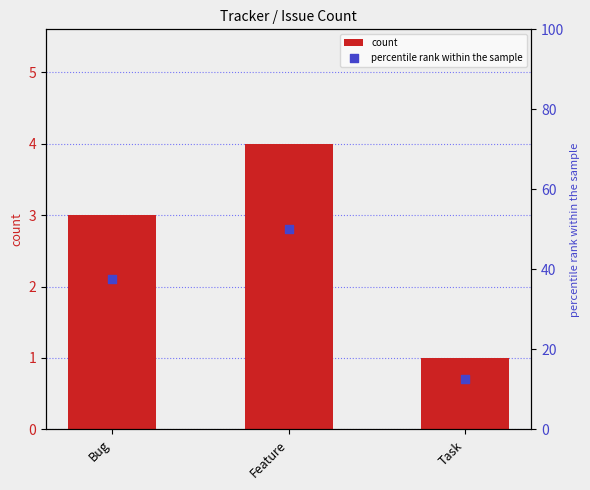

Which series contains the highest Y value?

percentile rank within the sample